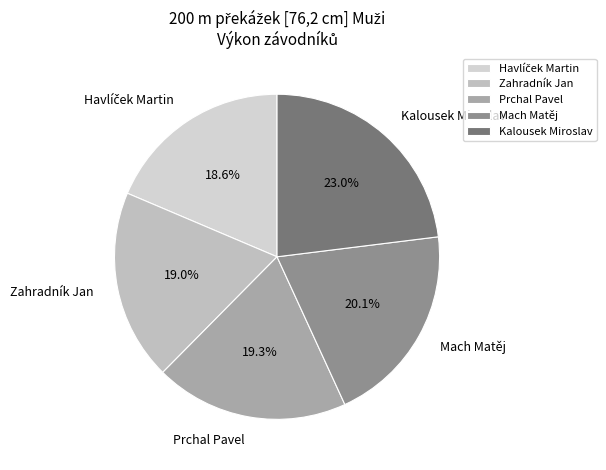

To the nearest percent, what is the combined percentage of Mach Matěj and Zahradník Jan?

39%